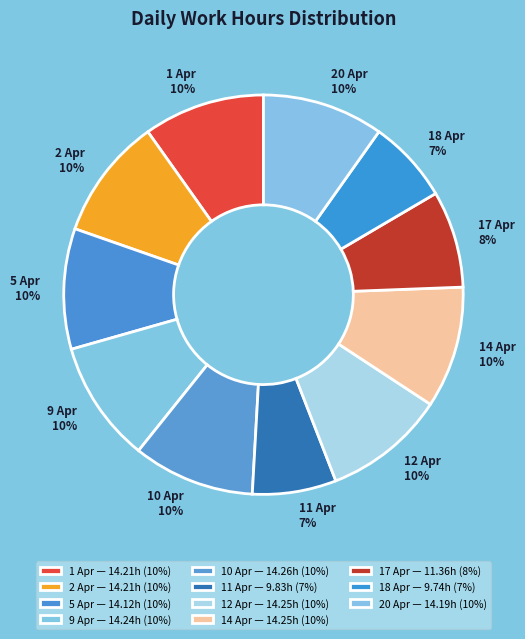

How many segments does this pie chart have?

11